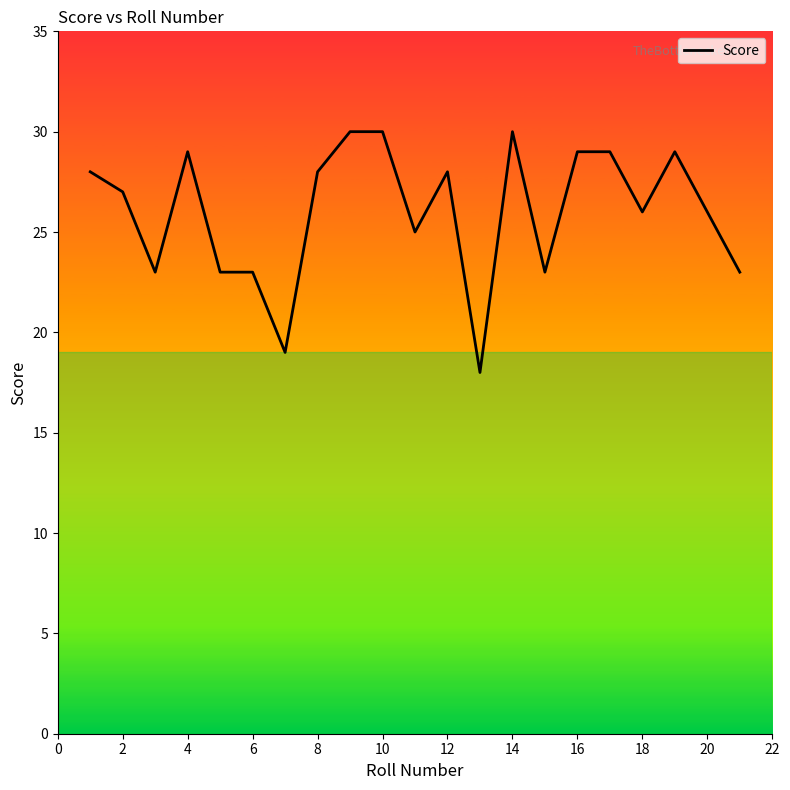

What is the difference between the maximum and minimum values?

12